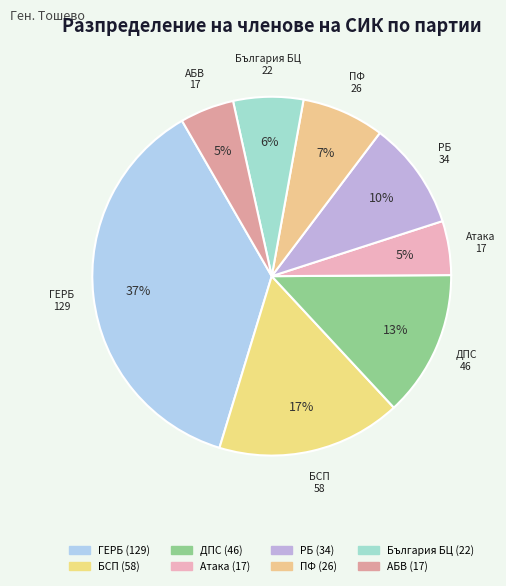

What is the smallest slice in the pie chart?

Атака